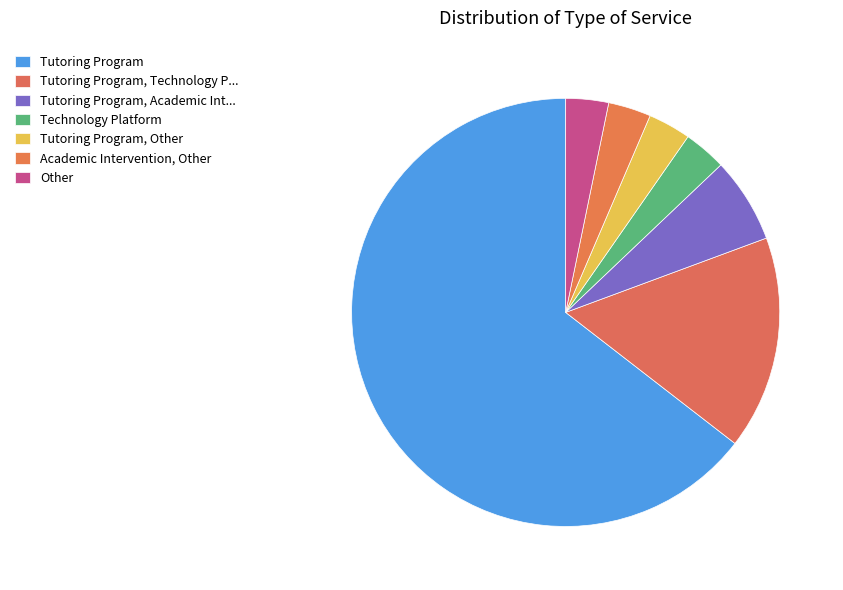

Rank the categories by value from highest to lowest.

Tutoring Program, Tutoring Program, Technology Platform, Tutoring Program, Academic Intervention, Technology Platform, Tutoring Program, Other, Academic Intervention, Other, Other